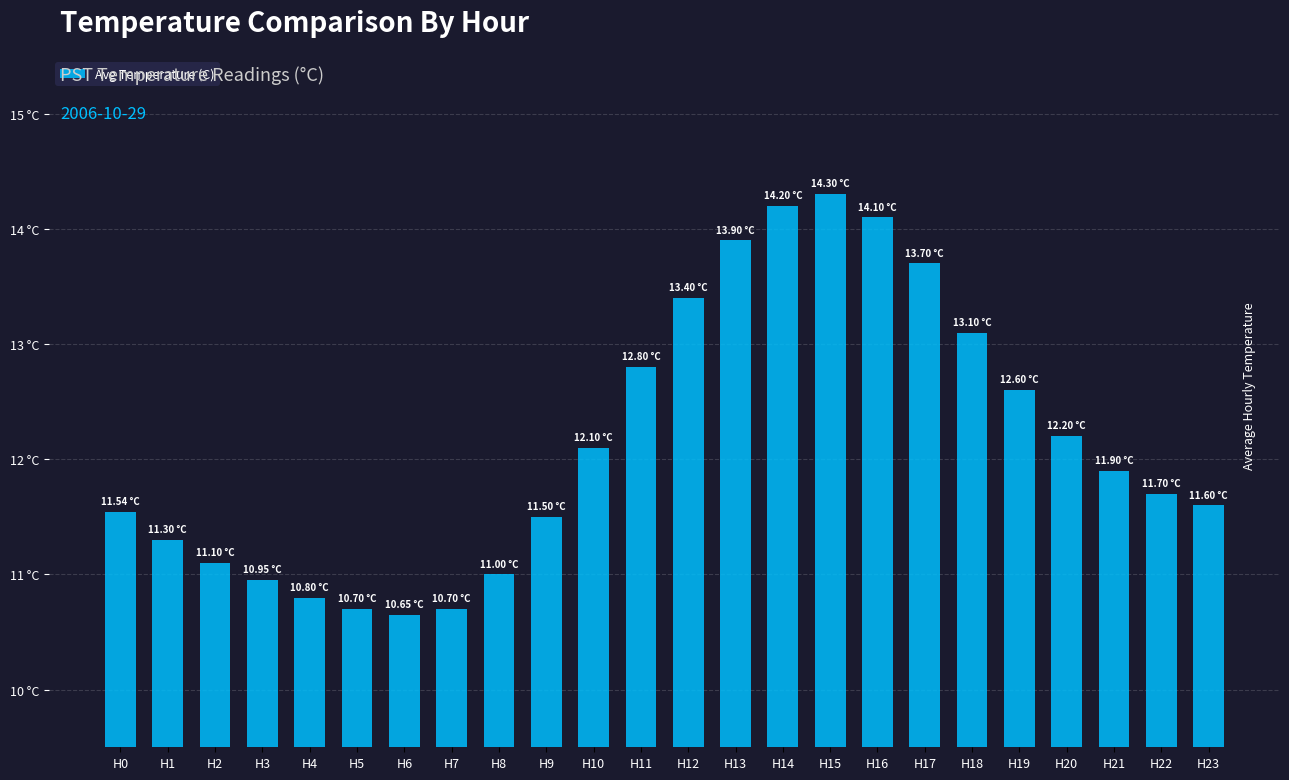

At which category does the chart reach its peak across all series?

H15